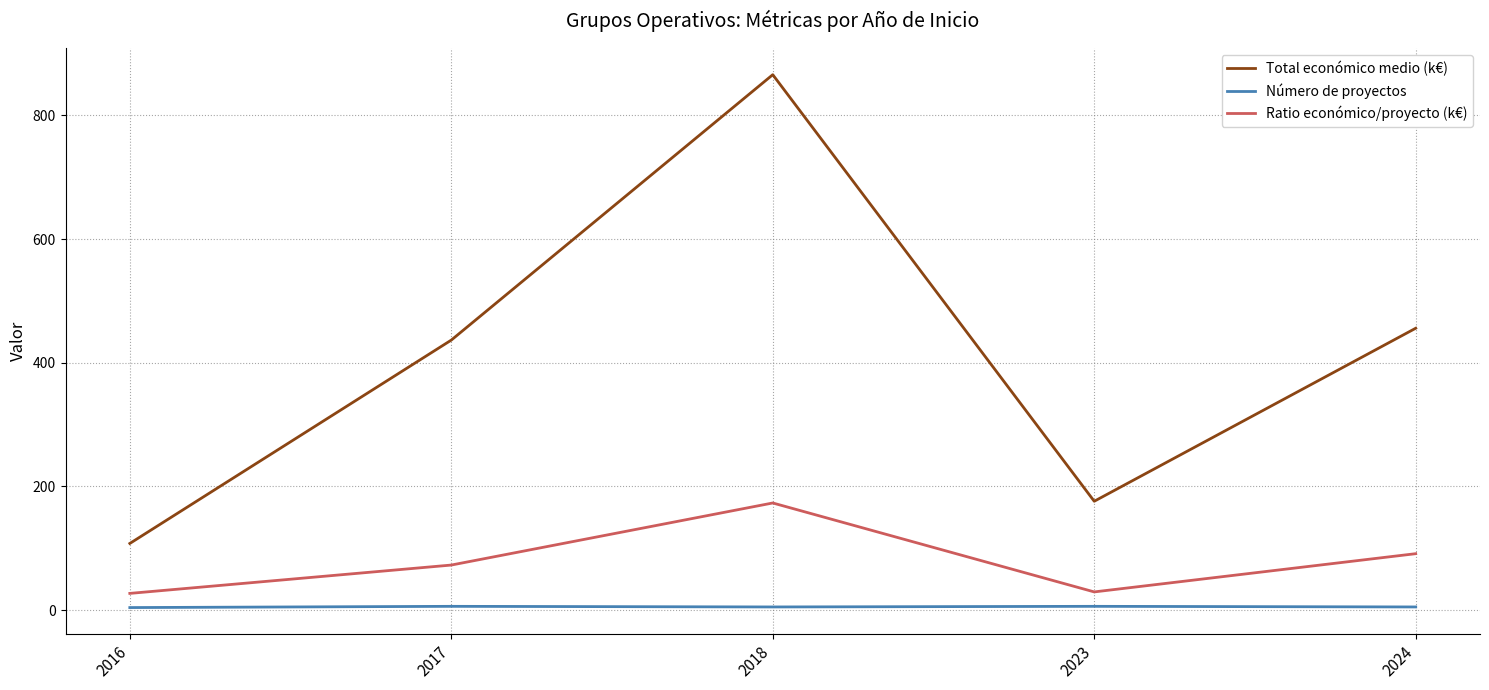

At which label is Total económico medio (k€) closest to 486?

2024